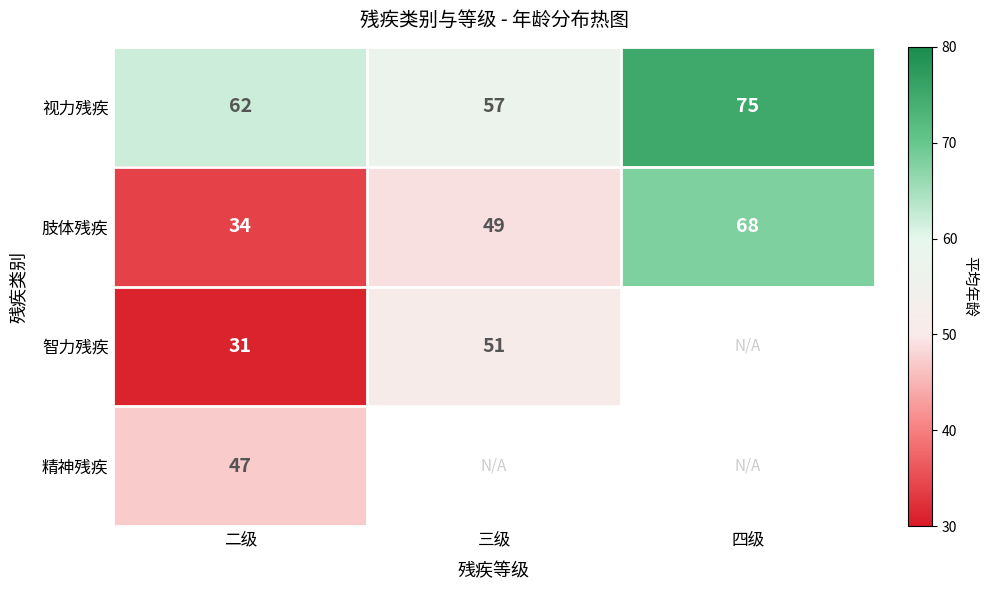

The 智力残疾 series shows 12 at 二级. True or false?

False